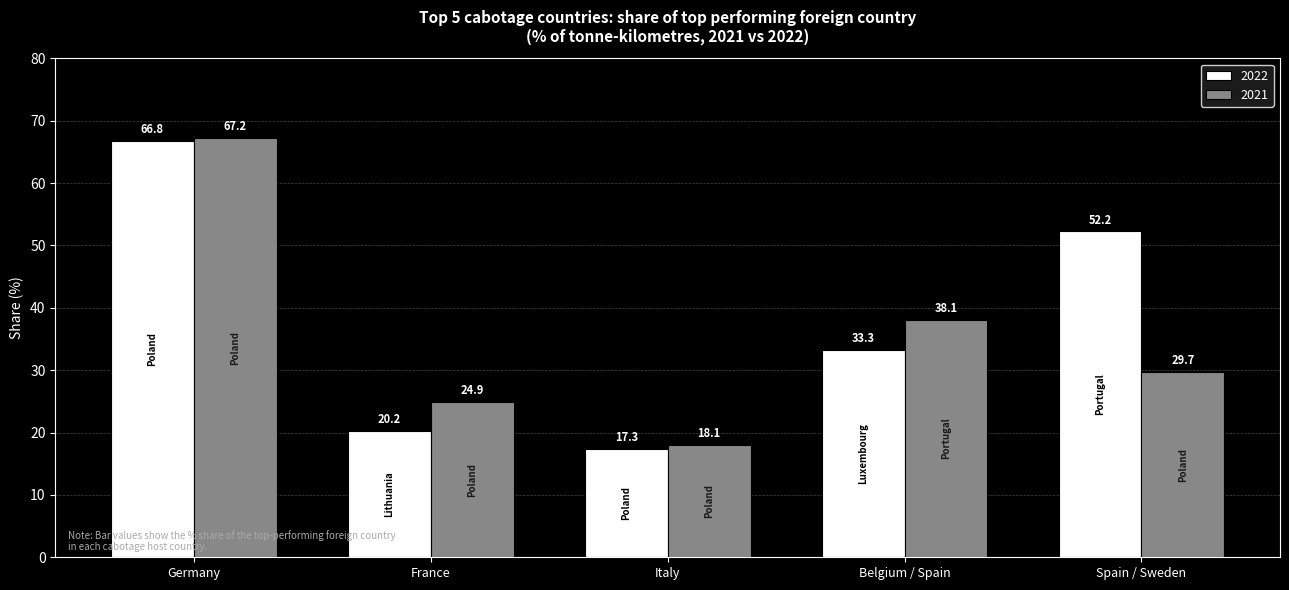

What is the difference between the highest and lowest values at Italy?

0.7